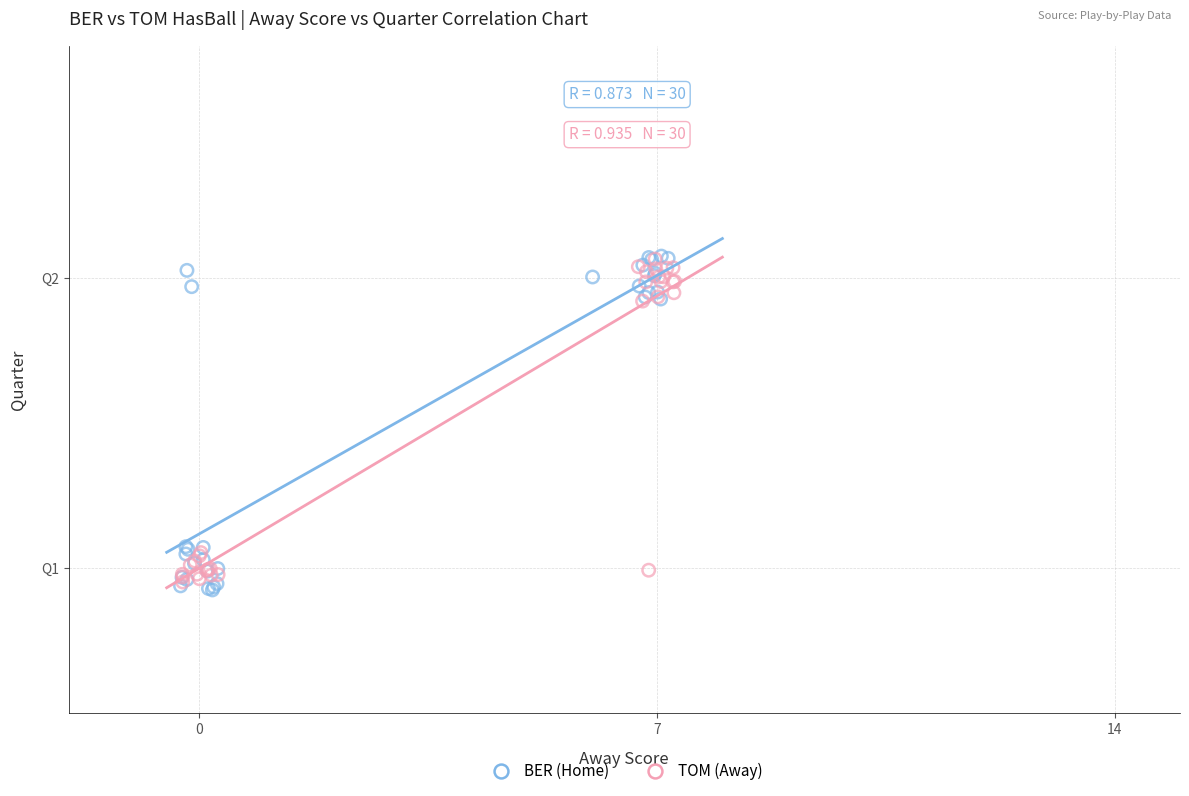

Which series reaches the minimum Y coordinate?

BER (Home)